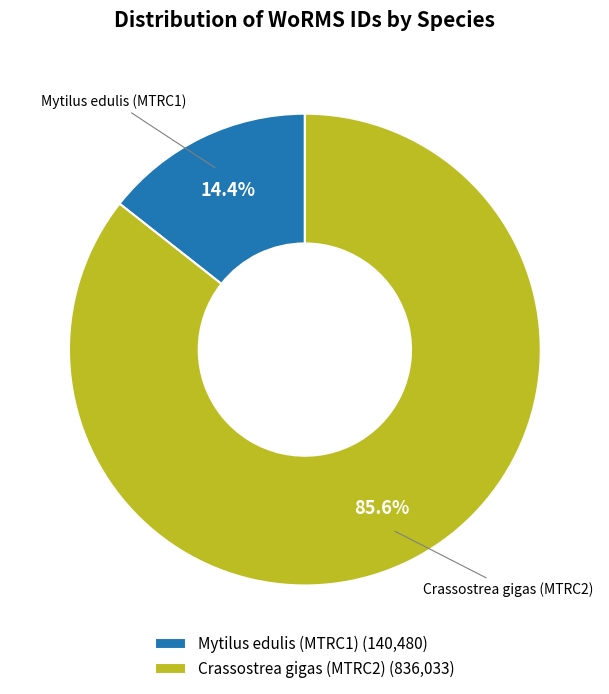

How many segments does this pie chart have?

2